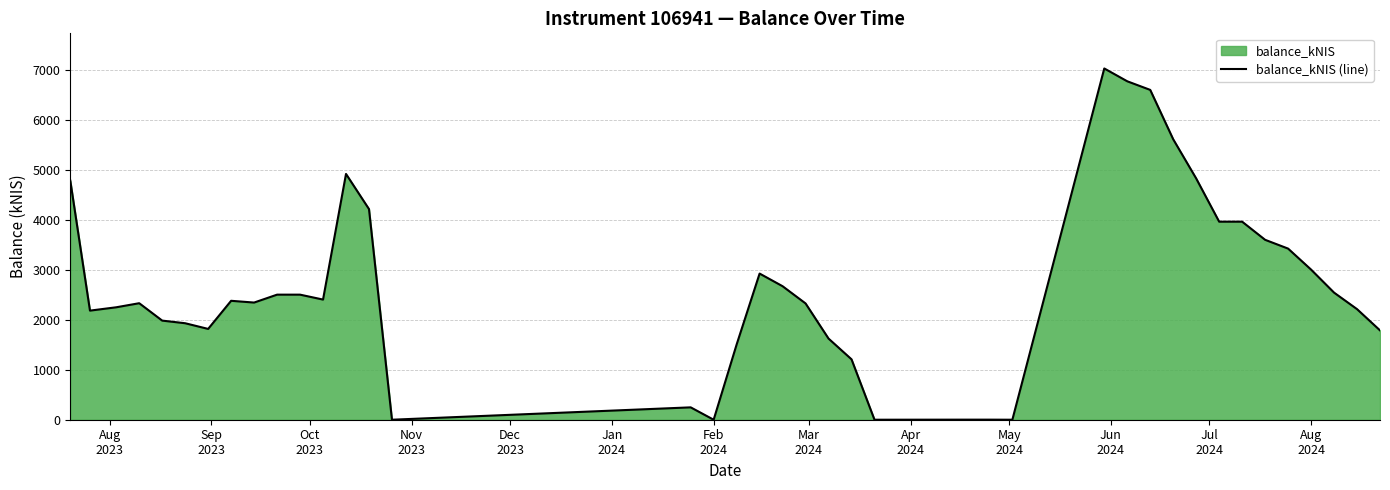

How many distinct data groups are displayed?

1